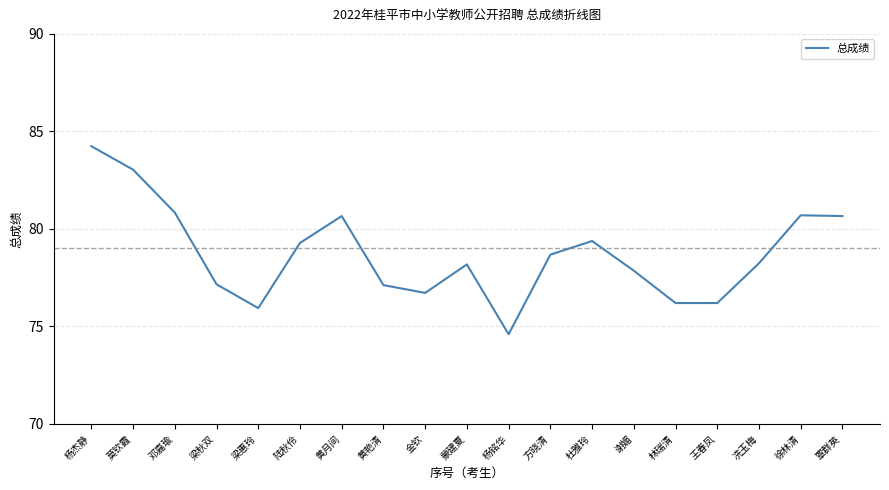

What is the greatest value displayed?

84.2